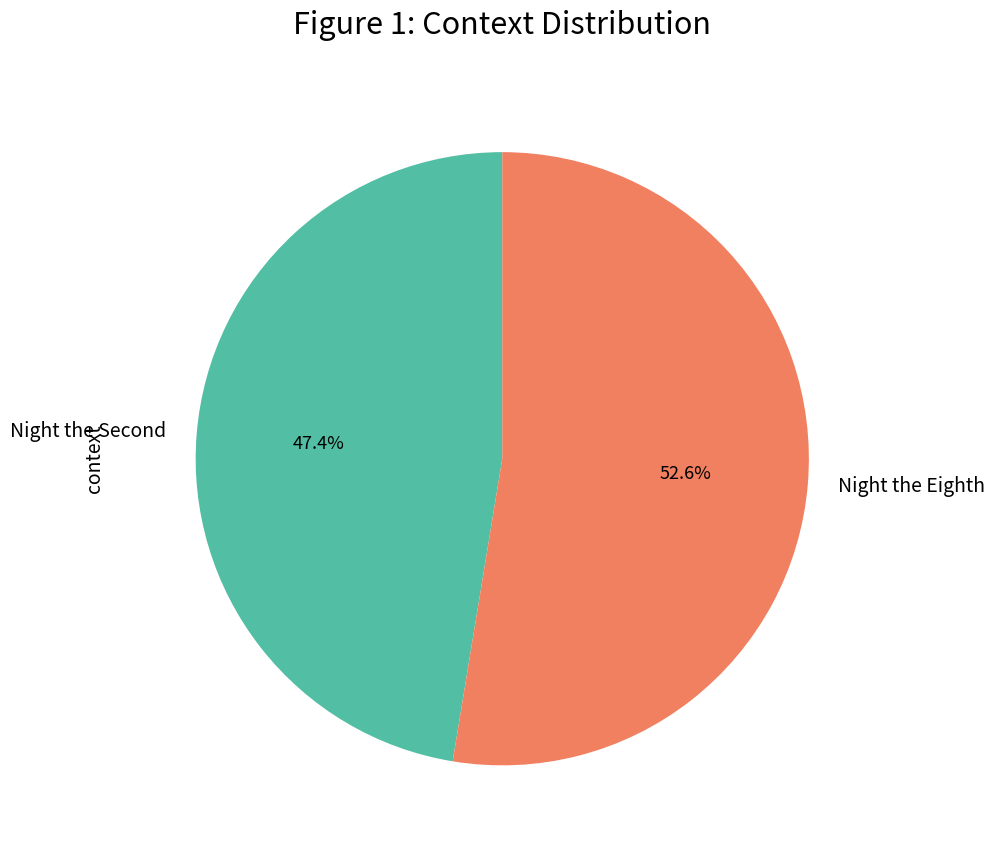

How many segments does this pie chart have?

2